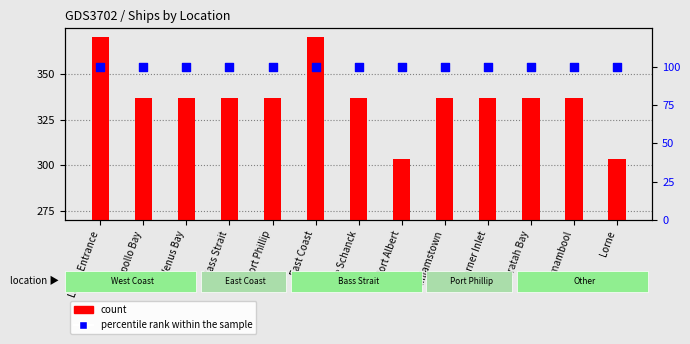

Is the value of percentile rank within the sample at Apollo Bay greater than the value of count at Lorne?

No